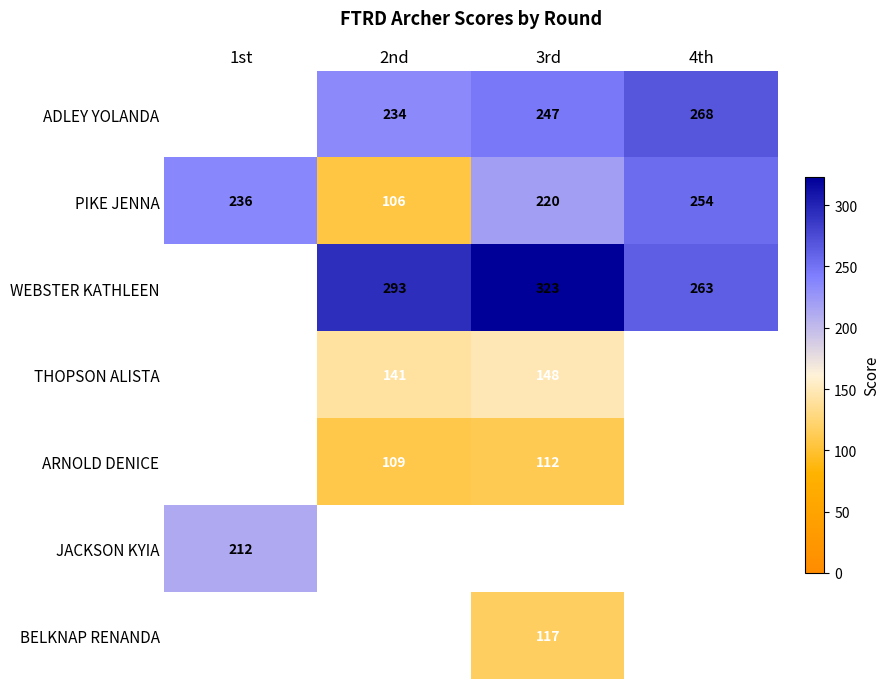

The ARNOLD DENICE series shows 109 at 2nd. True or false?

True